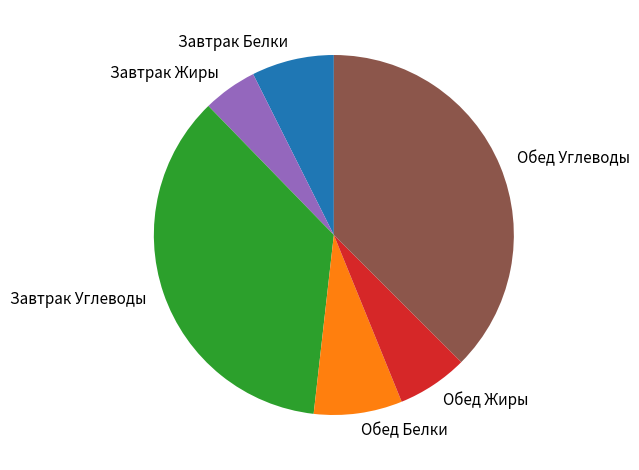

Approximately how many times larger is the value at Завтрак Белки compared to Завтрак Жиры?

1.5